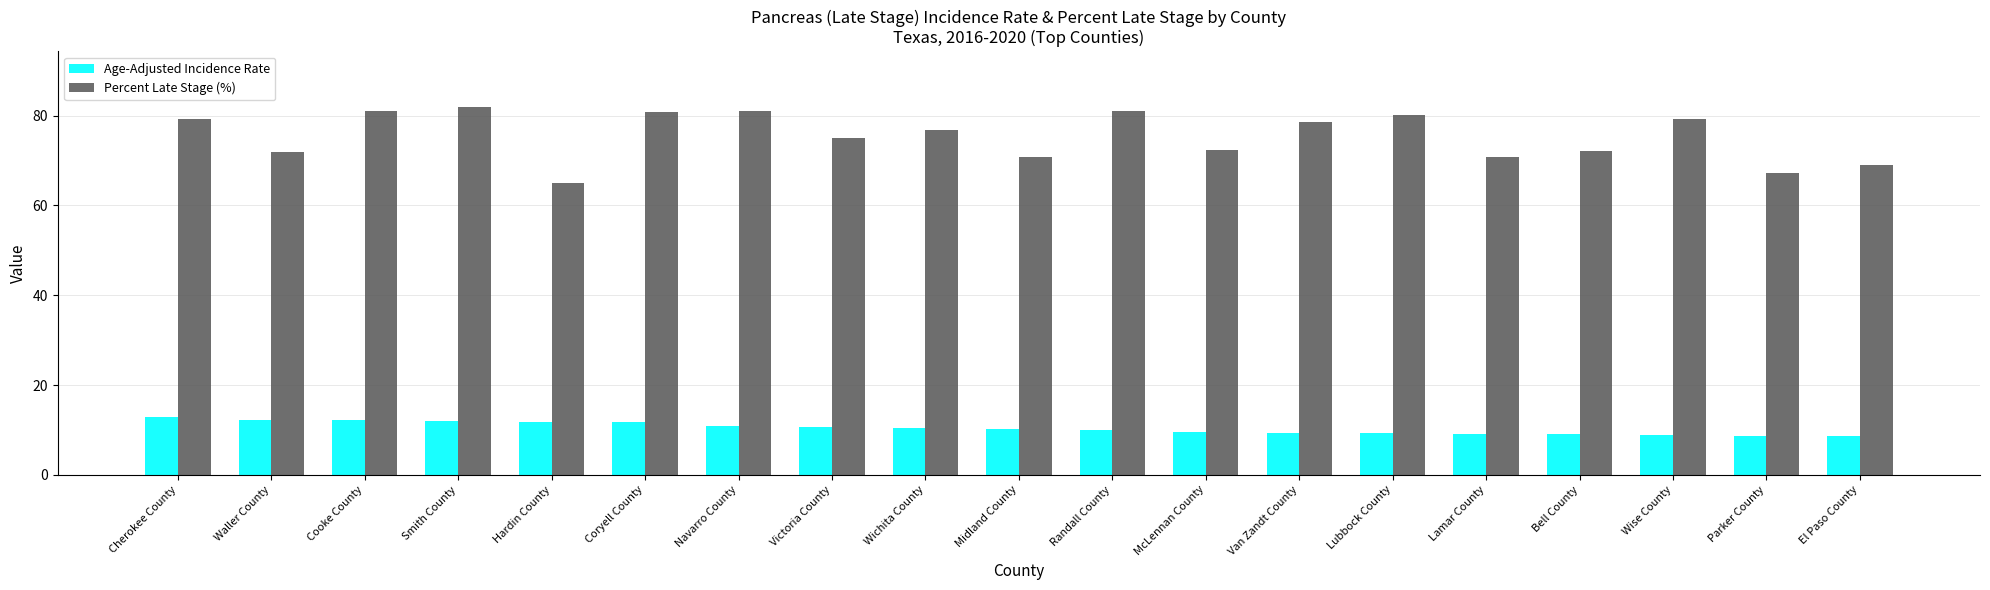

Which series has the largest total across all categories?

Percent Late Stage (%)